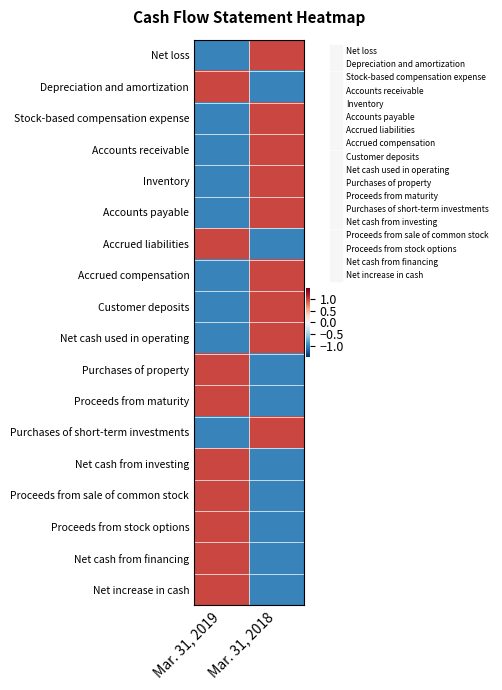

Reading left to right, transcribe all the data shown in this chart.

Net loss: Mar. 31, 2019=-1	Mar. 31, 2018=1
Depreciation and amortization: Mar. 31, 2019=1	Mar. 31, 2018=-1
Stock-based compensation expense: Mar. 31, 2019=-1	Mar. 31, 2018=1
Accounts receivable: Mar. 31, 2019=-1	Mar. 31, 2018=1
Inventory: Mar. 31, 2019=-1	Mar. 31, 2018=1
Accounts payable: Mar. 31, 2019=-1	Mar. 31, 2018=1
Accrued liabilities: Mar. 31, 2019=1	Mar. 31, 2018=-1
Accrued compensation: Mar. 31, 2019=-1	Mar. 31, 2018=1
Customer deposits: Mar. 31, 2019=-1	Mar. 31, 2018=1
Net cash used in operating: Mar. 31, 2019=-1	Mar. 31, 2018=1
Purchases of property: Mar. 31, 2019=1	Mar. 31, 2018=-1
Proceeds from maturity: Mar. 31, 2019=1	Mar. 31, 2018=-1
Purchases of short-term investments: Mar. 31, 2019=-1	Mar. 31, 2018=1
Net cash from investing: Mar. 31, 2019=1	Mar. 31, 2018=-1
Proceeds from sale of common stock: Mar. 31, 2019=1	Mar. 31, 2018=-1
Proceeds from stock options: Mar. 31, 2019=1	Mar. 31, 2018=-1
Net cash from financing: Mar. 31, 2019=1	Mar. 31, 2018=-1
Net increase in cash: Mar. 31, 2019=1	Mar. 31, 2018=-1